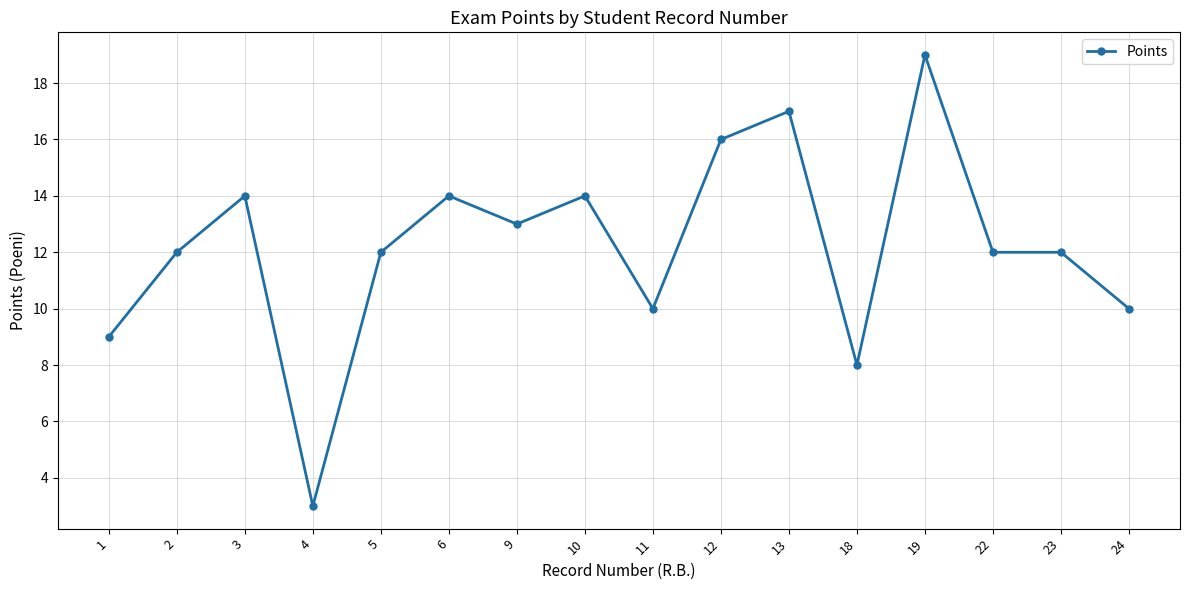

Between 24 and 10, which is larger?

10